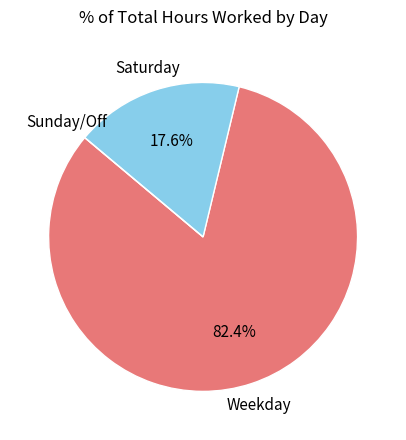

Does any single category account for the majority?

Yes